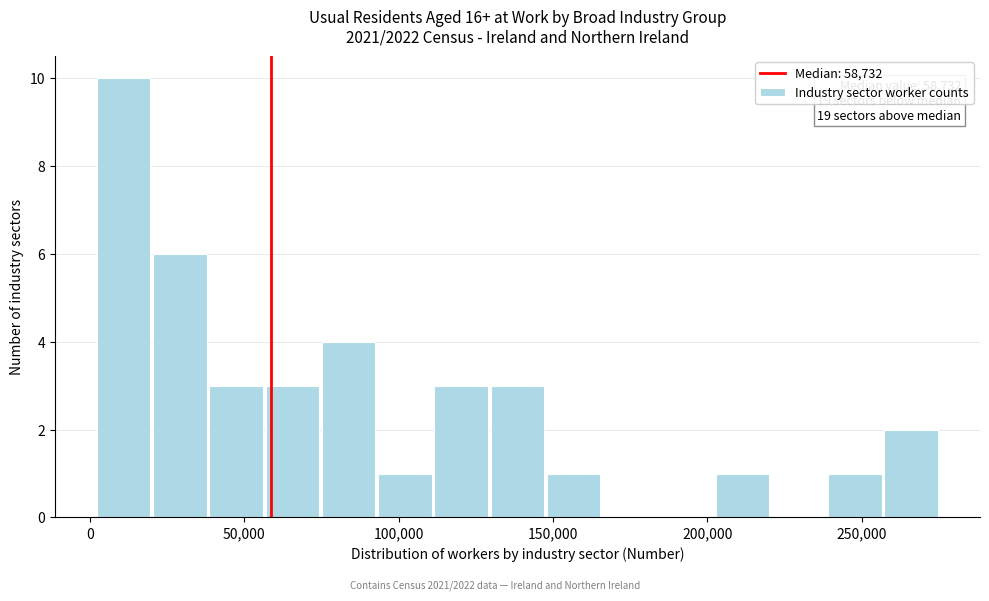

Around what value on the x-axis is the tallest bar? Give the approximate position of its centre, as read against the axis.

10000